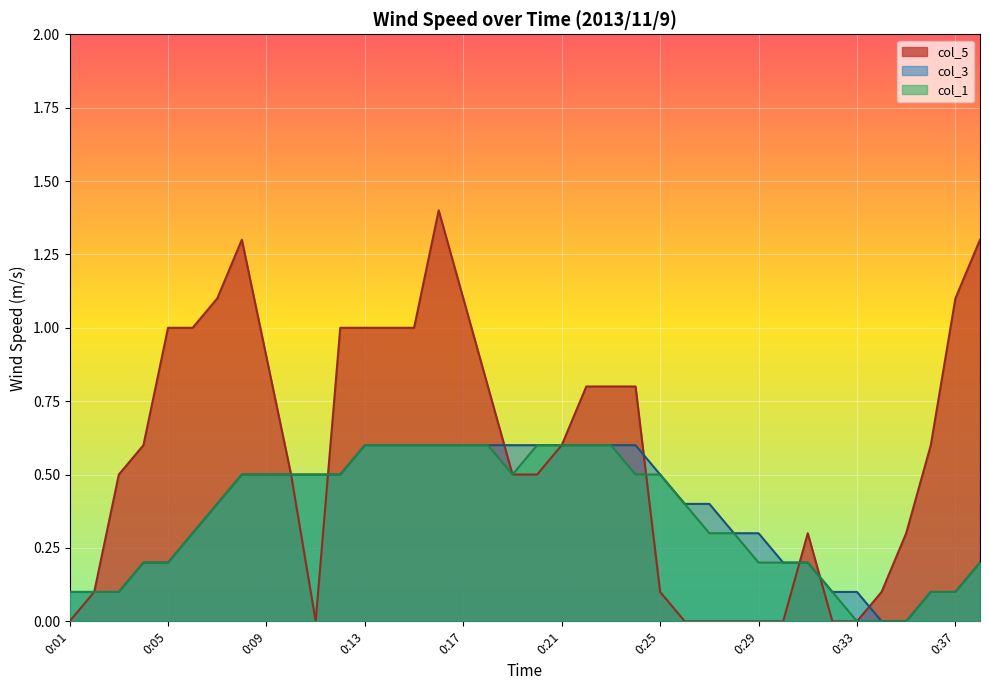

What are all the series names shown in the legend?

col_5, col_3, col_1